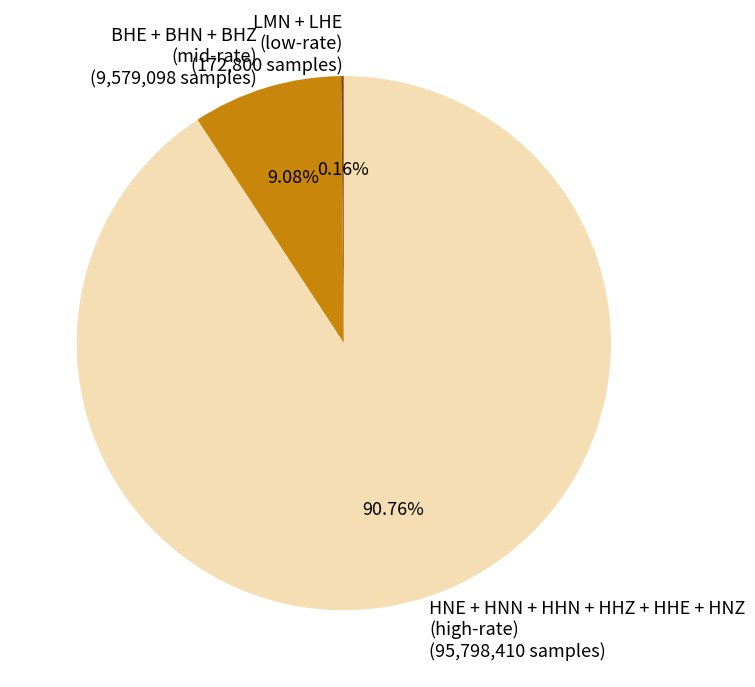

What is the largest slice in the pie chart?

HNE + HNN + HHN + HHZ + HHE + HNZ (high-rate)